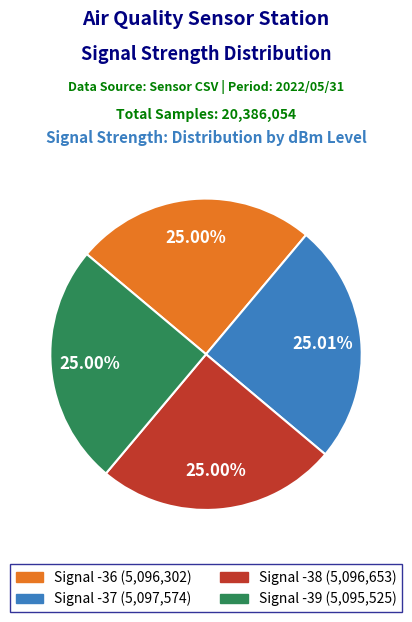

Is there any slice that represents more than half of the pie?

No